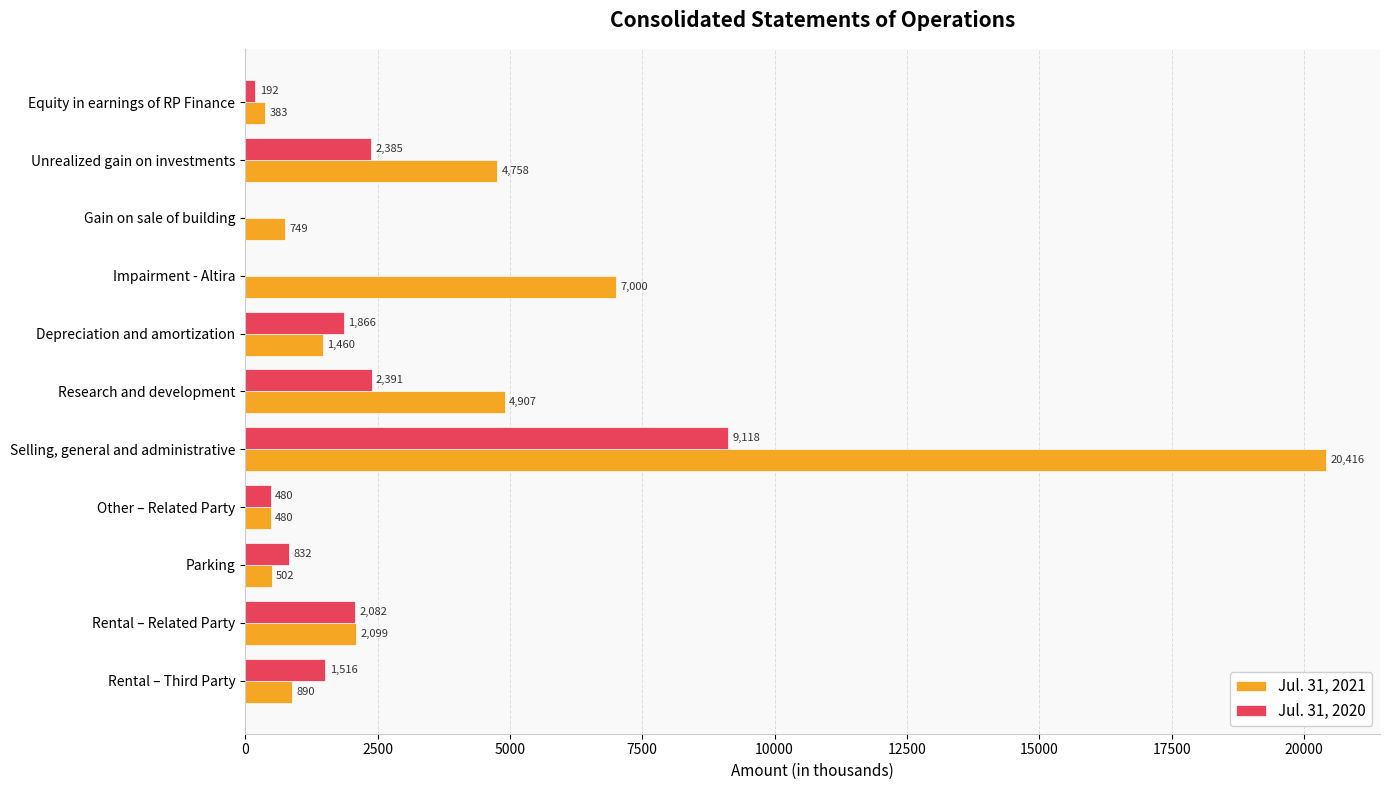

What is the sum of all Jul. 31, 2020 values?

20862